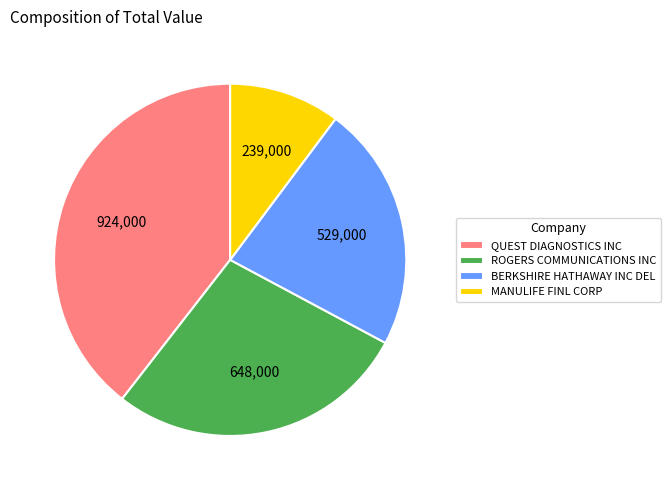

How many slices are in this pie chart?

4